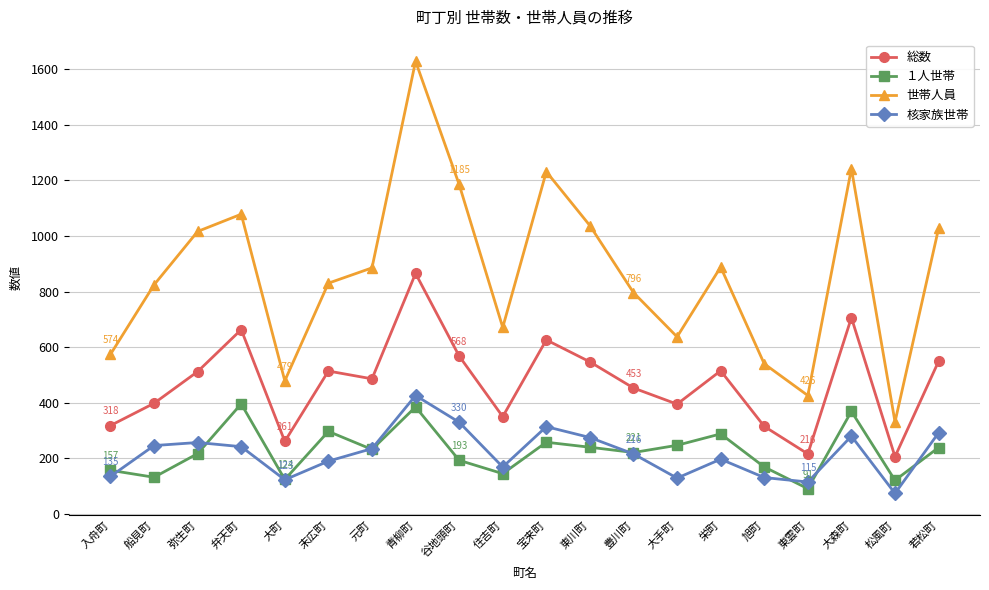

How many values in the 世帯人員 series are below 885?

10